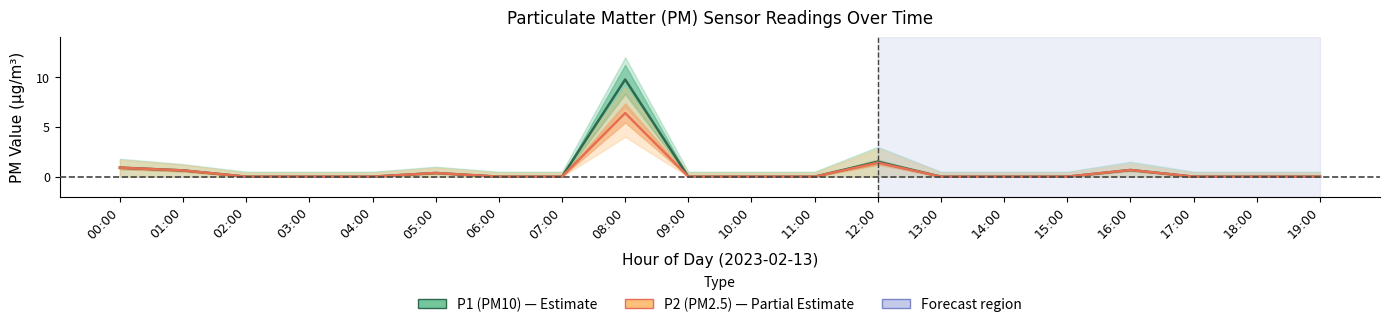

How many lines are shown in the chart?

2